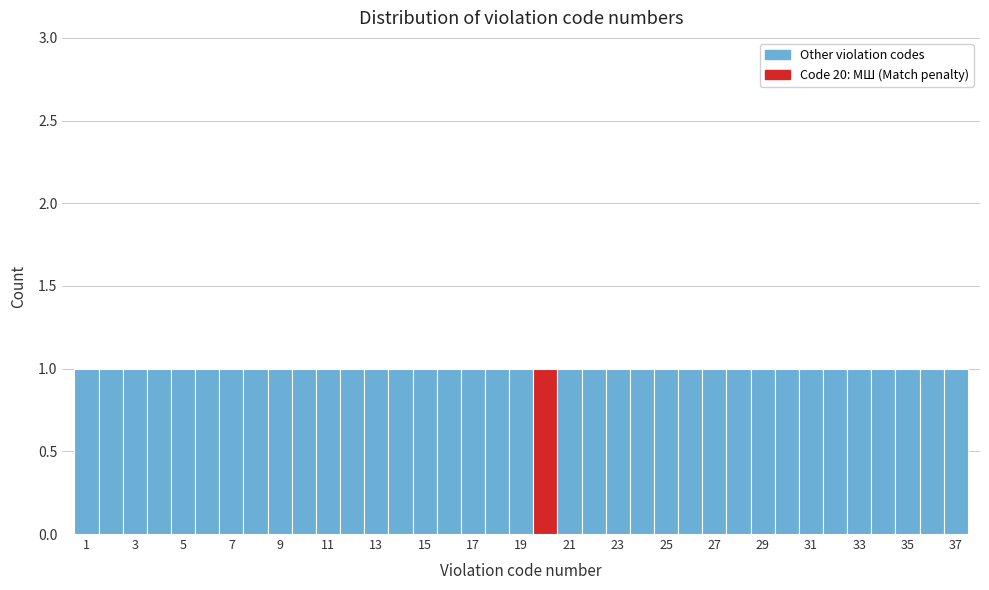

Reading left to right, transcribe this chart: for each bar, give the range it covers on the x-axis and its height. Neither the bar edges nor the heights are printed on the chart, so give them approximately, as read against the axes.

0.5 to 1.5: 1
1.5 to 2.5: 1
2.5 to 3.5: 1
3.5 to 4.5: 1
4.5 to 5.5: 1
5.5 to 6.5: 1
6.5 to 7.5: 1
7.5 to 8.5: 1
8.5 to 9.5: 1
9.5 to 10.5: 1
10.5 to 11.5: 1
11.5 to 12.5: 1
12.5 to 13.5: 1
13.5 to 14.5: 1
14.5 to 15.5: 1
15.5 to 16.5: 1
16.5 to 17.5: 1
17.5 to 18.5: 1
18.5 to 19.5: 1
19.5 to 20.5: 1
20.5 to 21.5: 1
21.5 to 22.5: 1
22.5 to 23.5: 1
23.5 to 24.5: 1
24.5 to 25.5: 1
25.5 to 26.5: 1
26.5 to 27.5: 1
27.5 to 28.5: 1
28.5 to 29.5: 1
29.5 to 30.5: 1
30.5 to 31.5: 1
31.5 to 32.5: 1
32.5 to 33.5: 1
33.5 to 34.5: 1
34.5 to 35.5: 1
35.5 to 36.5: 1
36.5 to 37.5: 1